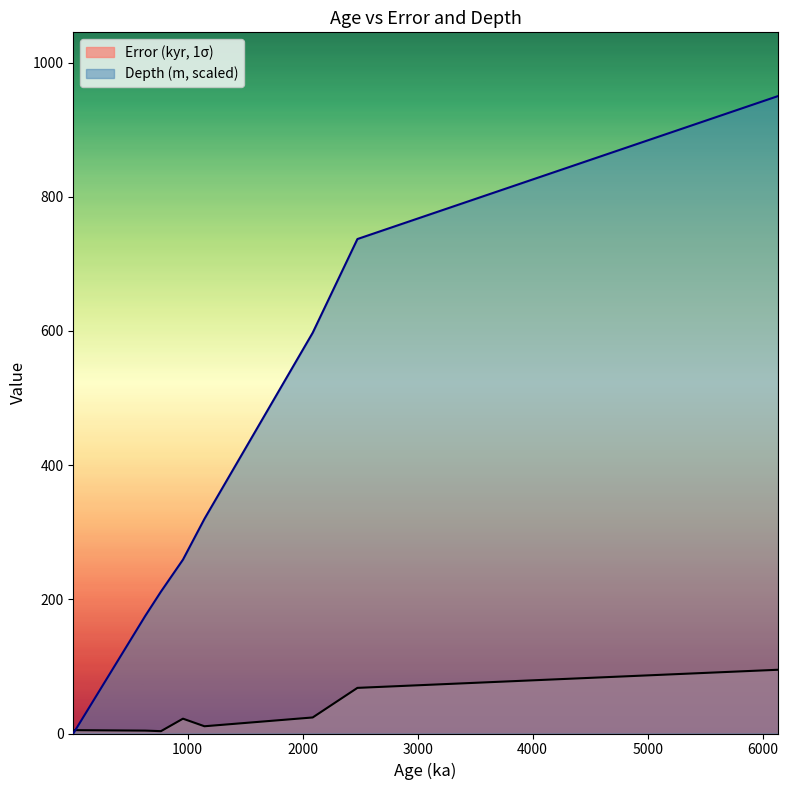

How many interior local valleys does the Error (kyr, 1σ) series have?

2